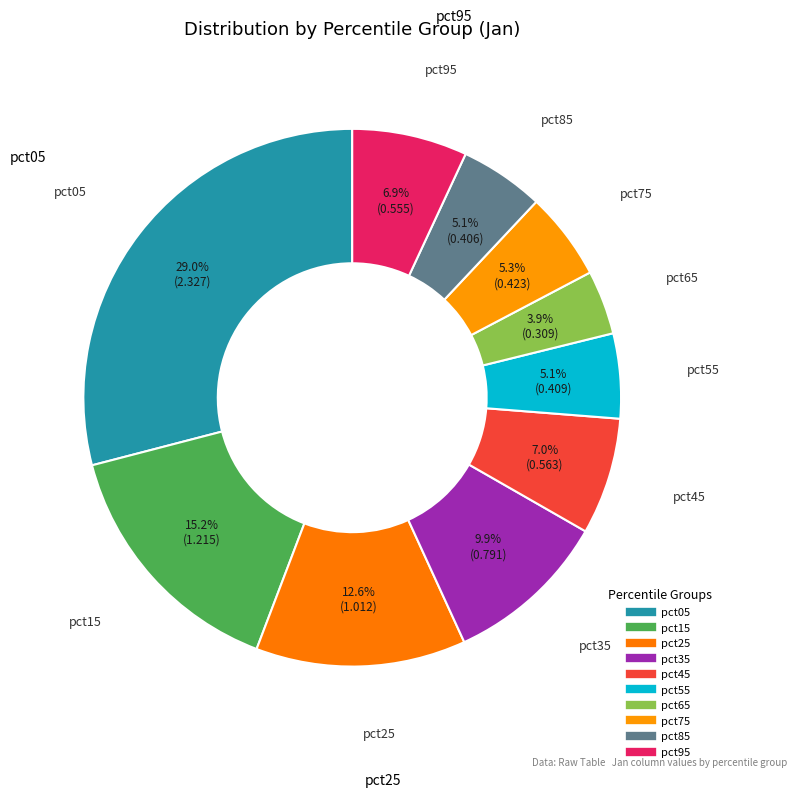

How many segments does this pie chart have?

10